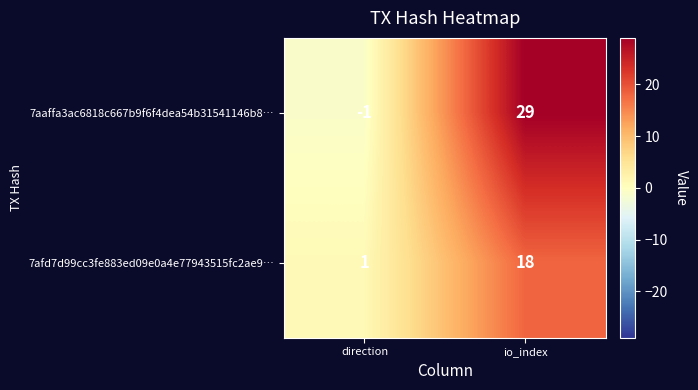

What is the greatest value displayed?

29